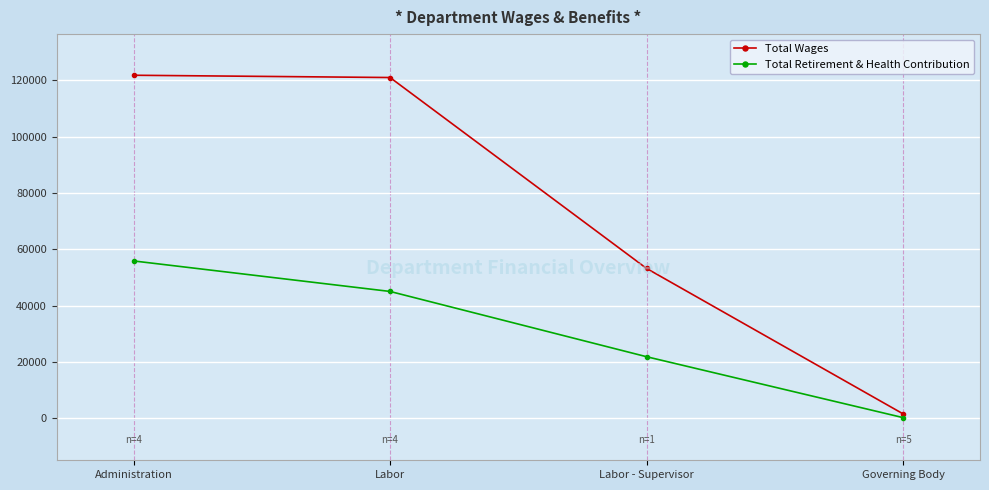

Rank the categories by Total Retirement & Health Contribution value from highest to lowest.

Administration, Labor, Labor - Supervisor, Governing Body